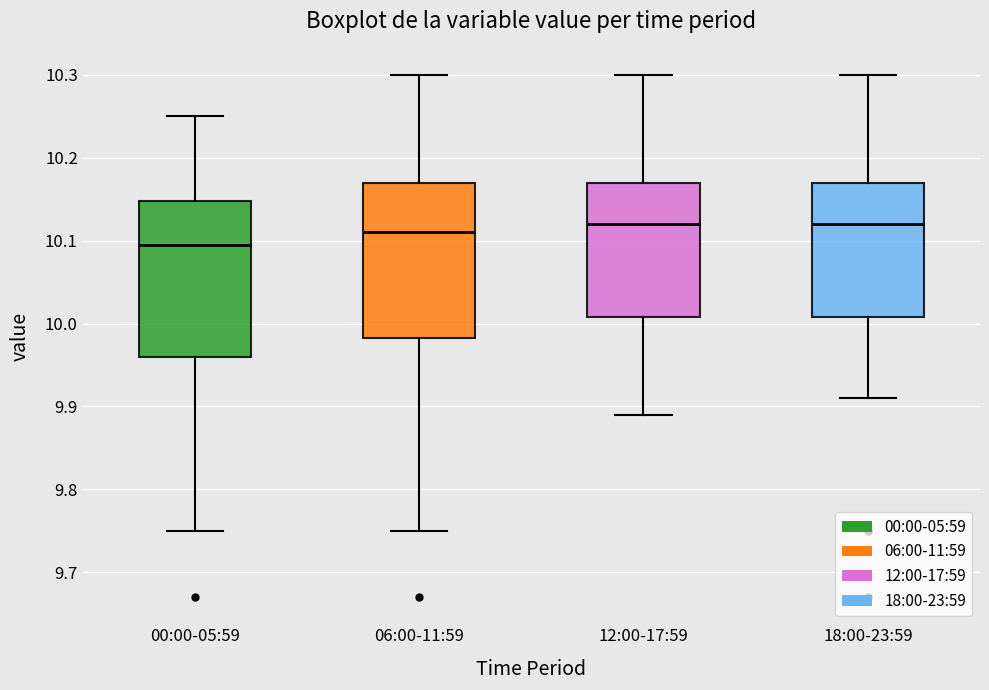

Which box has the lowest median line?

00:00-05:59